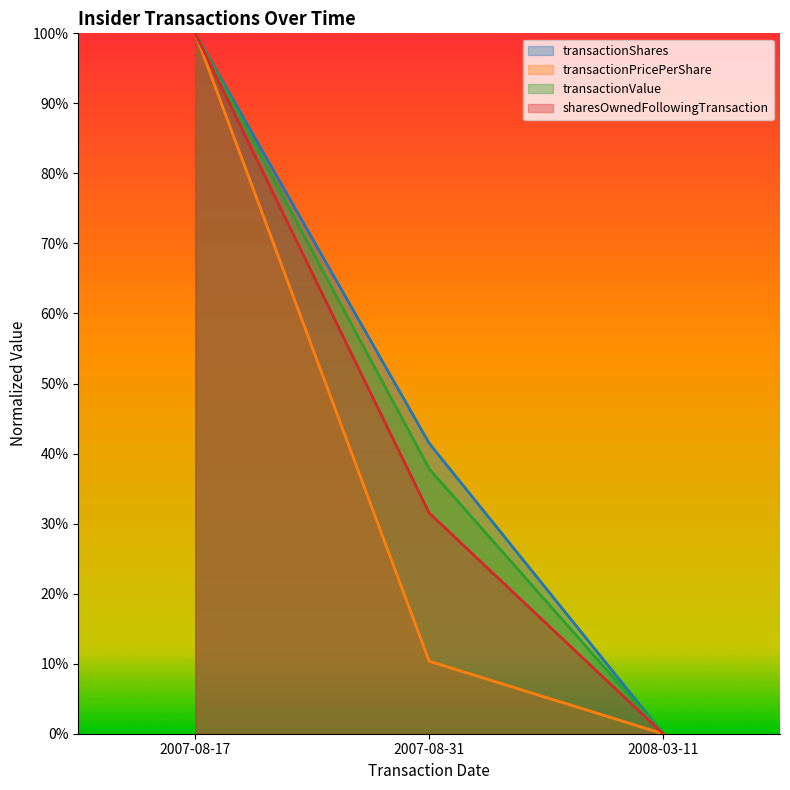

Which series has the largest total across all categories?

transactionShares